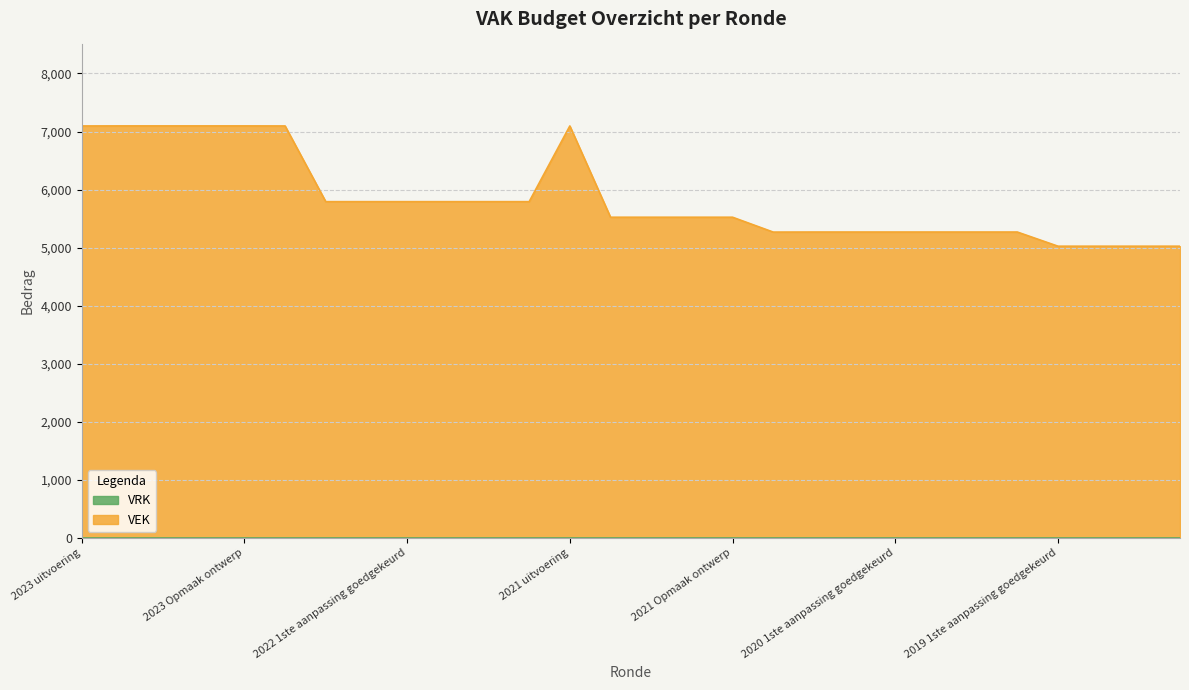

How many interior local peaks (higher than both neighbors) does the data have?

1